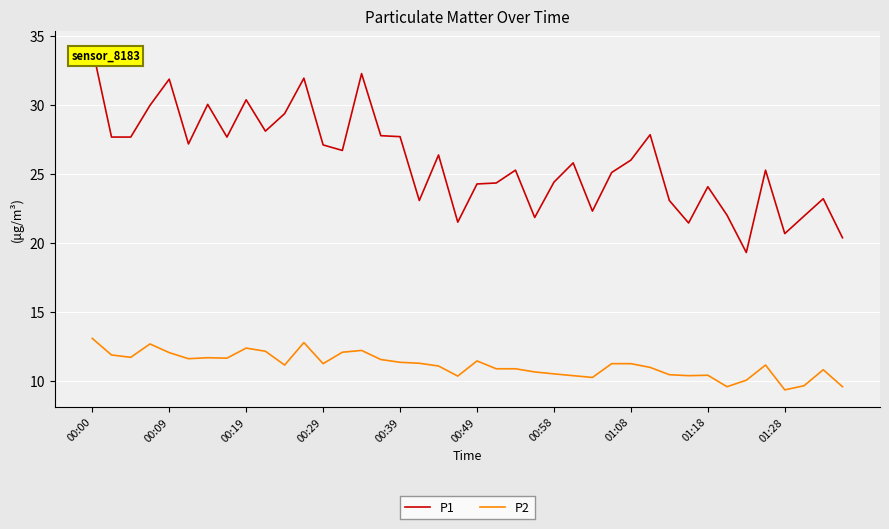

What is the difference between the maximum and minimum values in the P1 series?

14.8